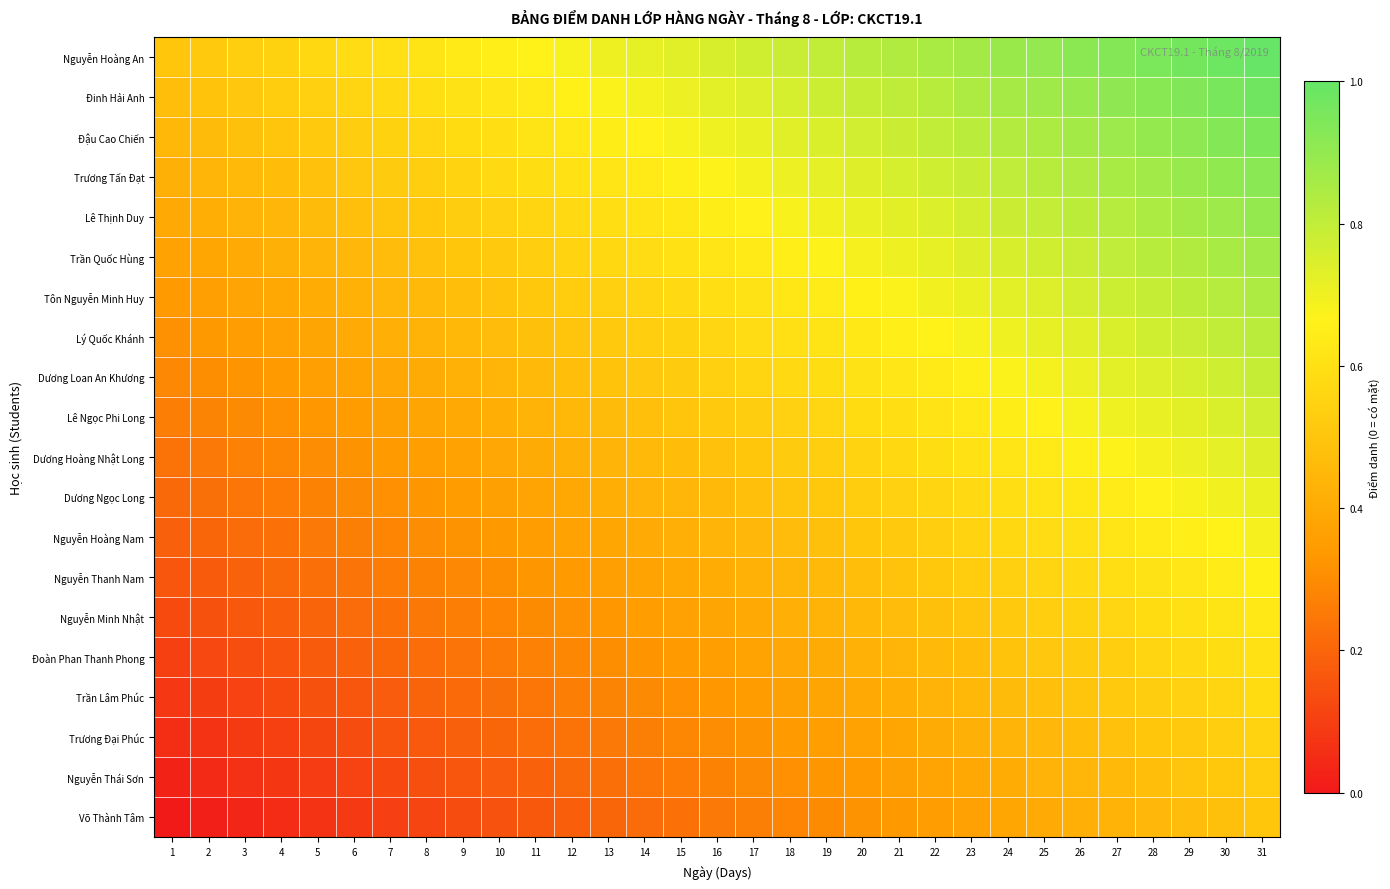

Reading left to right, list all the values displayed in this chart.

Nguyễn Hoàng An: 1=0.5	2=0.5	3=0.5	4=0.6	5=0.6	6=0.6	7=0.6	8=0.6	9=0.6	10=0.7	11=0.7	12=0.7	13=0.7	14=0.7	15=0.7	16=0.8	17=0.8	18=0.8	19=0.8	20=0.8	21=0.8	22=0.8	23=0.9	24=0.9	25=0.9	26=0.9	27=0.9	28=0.9	29=1.0	30=1.0	31=1.0
Đinh Hải Anh: 1=0.5	2=0.5	3=0.5	4=0.5	5=0.5	6=0.6	7=0.6	8=0.6	9=0.6	10=0.6	11=0.6	12=0.7	13=0.7	14=0.7	15=0.7	16=0.7	17=0.7	18=0.8	19=0.8	20=0.8	21=0.8	22=0.8	23=0.8	24=0.9	25=0.9	26=0.9	27=0.9	28=0.9	29=0.9	30=1.0	31=1.0
Đậu Cao Chiến: 1=0.4	2=0.5	3=0.5	4=0.5	5=0.5	6=0.5	7=0.5	8=0.6	9=0.6	10=0.6	11=0.6	12=0.6	13=0.6	14=0.7	15=0.7	16=0.7	17=0.7	18=0.7	19=0.7	20=0.8	21=0.8	22=0.8	23=0.8	24=0.8	25=0.8	26=0.9	27=0.9	28=0.9	29=0.9	30=0.9	31=0.9
Trương Tấn Đạt: 1=0.4	2=0.4	3=0.5	4=0.5	5=0.5	6=0.5	7=0.5	8=0.5	9=0.6	10=0.6	11=0.6	12=0.6	13=0.6	14=0.6	15=0.7	16=0.7	17=0.7	18=0.7	19=0.7	20=0.7	21=0.8	22=0.8	23=0.8	24=0.8	25=0.8	26=0.8	27=0.9	28=0.9	29=0.9	30=0.9	31=0.9
Lê Thịnh Duy: 1=0.4	2=0.4	3=0.4	4=0.4	5=0.5	6=0.5	7=0.5	8=0.5	9=0.5	10=0.5	11=0.6	12=0.6	13=0.6	14=0.6	15=0.6	16=0.6	17=0.7	18=0.7	19=0.7	20=0.7	21=0.7	22=0.7	23=0.8	24=0.8	25=0.8	26=0.8	27=0.8	28=0.8	29=0.9	30=0.9	31=0.9
Trần Quốc Hùng: 1=0.4	2=0.4	3=0.4	4=0.4	5=0.4	6=0.5	7=0.5	8=0.5	9=0.5	10=0.5	11=0.5	12=0.6	13=0.6	14=0.6	15=0.6	16=0.6	17=0.6	18=0.7	19=0.7	20=0.7	21=0.7	22=0.7	23=0.7	24=0.8	25=0.8	26=0.8	27=0.8	28=0.8	29=0.8	30=0.9	31=0.9
Tôn Nguyễn Minh Huy: 1=0.3	2=0.4	3=0.4	4=0.4	5=0.4	6=0.4	7=0.4	8=0.5	9=0.5	10=0.5	11=0.5	12=0.5	13=0.5	14=0.6	15=0.6	16=0.6	17=0.6	18=0.6	19=0.6	20=0.7	21=0.7	22=0.7	23=0.7	24=0.7	25=0.7	26=0.8	27=0.8	28=0.8	29=0.8	30=0.8	31=0.8
Lý Quốc Khánh: 1=0.3	2=0.3	3=0.3	4=0.4	5=0.4	6=0.4	7=0.4	8=0.4	9=0.4	10=0.5	11=0.5	12=0.5	13=0.5	14=0.5	15=0.5	16=0.6	17=0.6	18=0.6	19=0.6	20=0.6	21=0.6	22=0.7	23=0.7	24=0.7	25=0.7	26=0.7	27=0.7	28=0.8	29=0.8	30=0.8	31=0.8
Dương Loan An Khương: 1=0.3	2=0.3	3=0.3	4=0.3	5=0.4	6=0.4	7=0.4	8=0.4	9=0.4	10=0.4	11=0.5	12=0.5	13=0.5	14=0.5	15=0.5	16=0.5	17=0.6	18=0.6	19=0.6	20=0.6	21=0.6	22=0.6	23=0.7	24=0.7	25=0.7	26=0.7	27=0.7	28=0.7	29=0.8	30=0.8	31=0.8
Lê Ngọc Phi Long: 1=0.3	2=0.3	3=0.3	4=0.3	5=0.3	6=0.3	7=0.4	8=0.4	9=0.4	10=0.4	11=0.4	12=0.4	13=0.5	14=0.5	15=0.5	16=0.5	17=0.5	18=0.5	19=0.6	20=0.6	21=0.6	22=0.6	23=0.6	24=0.6	25=0.7	26=0.7	27=0.7	28=0.7	29=0.7	30=0.7	31=0.8
Dương Hoàng Nhật Long: 1=0.2	2=0.3	3=0.3	4=0.3	5=0.3	6=0.3	7=0.3	8=0.4	9=0.4	10=0.4	11=0.4	12=0.4	13=0.4	14=0.5	15=0.5	16=0.5	17=0.5	18=0.5	19=0.5	20=0.6	21=0.6	22=0.6	23=0.6	24=0.6	25=0.6	26=0.7	27=0.7	28=0.7	29=0.7	30=0.7	31=0.7
Dương Ngọc Long: 1=0.2	2=0.2	3=0.2	4=0.3	5=0.3	6=0.3	7=0.3	8=0.3	9=0.3	10=0.4	11=0.4	12=0.4	13=0.4	14=0.4	15=0.4	16=0.5	17=0.5	18=0.5	19=0.5	20=0.5	21=0.5	22=0.6	23=0.6	24=0.6	25=0.6	26=0.6	27=0.6	28=0.7	29=0.7	30=0.7	31=0.7
Nguyễn Hoàng Nam: 1=0.2	2=0.2	3=0.2	4=0.2	5=0.3	6=0.3	7=0.3	8=0.3	9=0.3	10=0.3	11=0.4	12=0.4	13=0.4	14=0.4	15=0.4	16=0.4	17=0.5	18=0.5	19=0.5	20=0.5	21=0.5	22=0.5	23=0.6	24=0.6	25=0.6	26=0.6	27=0.6	28=0.6	29=0.7	30=0.7	31=0.7
Nguyễn Thanh Nam: 1=0.2	2=0.2	3=0.2	4=0.2	5=0.2	6=0.2	7=0.3	8=0.3	9=0.3	10=0.3	11=0.3	12=0.3	13=0.4	14=0.4	15=0.4	16=0.4	17=0.4	18=0.4	19=0.5	20=0.5	21=0.5	22=0.5	23=0.5	24=0.5	25=0.6	26=0.6	27=0.6	28=0.6	29=0.6	30=0.6	31=0.7
Nguyễn Minh Nhật: 1=0.1	2=0.1	3=0.2	4=0.2	5=0.2	6=0.2	7=0.2	8=0.2	9=0.3	10=0.3	11=0.3	12=0.3	13=0.3	14=0.3	15=0.4	16=0.4	17=0.4	18=0.4	19=0.4	20=0.4	21=0.5	22=0.5	23=0.5	24=0.5	25=0.5	26=0.5	27=0.6	28=0.6	29=0.6	30=0.6	31=0.6
Đoàn Phan Thanh Phong: 1=0.1	2=0.1	3=0.1	4=0.2	5=0.2	6=0.2	7=0.2	8=0.2	9=0.2	10=0.3	11=0.3	12=0.3	13=0.3	14=0.3	15=0.3	16=0.4	17=0.4	18=0.4	19=0.4	20=0.4	21=0.4	22=0.5	23=0.5	24=0.5	25=0.5	26=0.5	27=0.5	28=0.6	29=0.6	30=0.6	31=0.6
Trần Lâm Phúc: 1=0.1	2=0.1	3=0.1	4=0.1	5=0.1	6=0.2	7=0.2	8=0.2	9=0.2	10=0.2	11=0.2	12=0.3	13=0.3	14=0.3	15=0.3	16=0.3	17=0.3	18=0.4	19=0.4	20=0.4	21=0.4	22=0.4	23=0.4	24=0.5	25=0.5	26=0.5	27=0.5	28=0.5	29=0.5	30=0.6	31=0.6
Trương Đại Phúc: 1=0.1	2=0.1	3=0.1	4=0.1	5=0.1	6=0.1	7=0.2	8=0.2	9=0.2	10=0.2	11=0.2	12=0.2	13=0.3	14=0.3	15=0.3	16=0.3	17=0.3	18=0.3	19=0.4	20=0.4	21=0.4	22=0.4	23=0.4	24=0.4	25=0.5	26=0.5	27=0.5	28=0.5	29=0.5	30=0.5	31=0.6
Nguyễn Thái Sơn: 1=0.0	2=0.0	3=0.1	4=0.1	5=0.1	6=0.1	7=0.1	8=0.1	9=0.2	10=0.2	11=0.2	12=0.2	13=0.2	14=0.2	15=0.3	16=0.3	17=0.3	18=0.3	19=0.3	20=0.3	21=0.4	22=0.4	23=0.4	24=0.4	25=0.4	26=0.4	27=0.5	28=0.5	29=0.5	30=0.5	31=0.5
Võ Thành Tâm: 1=0.0	2=0.0	3=0.0	4=0.0	5=0.1	6=0.1	7=0.1	8=0.1	9=0.1	10=0.2	11=0.2	12=0.2	13=0.2	14=0.2	15=0.2	16=0.2	17=0.3	18=0.3	19=0.3	20=0.3	21=0.3	22=0.3	23=0.4	24=0.4	25=0.4	26=0.4	27=0.4	28=0.5	29=0.5	30=0.5	31=0.5